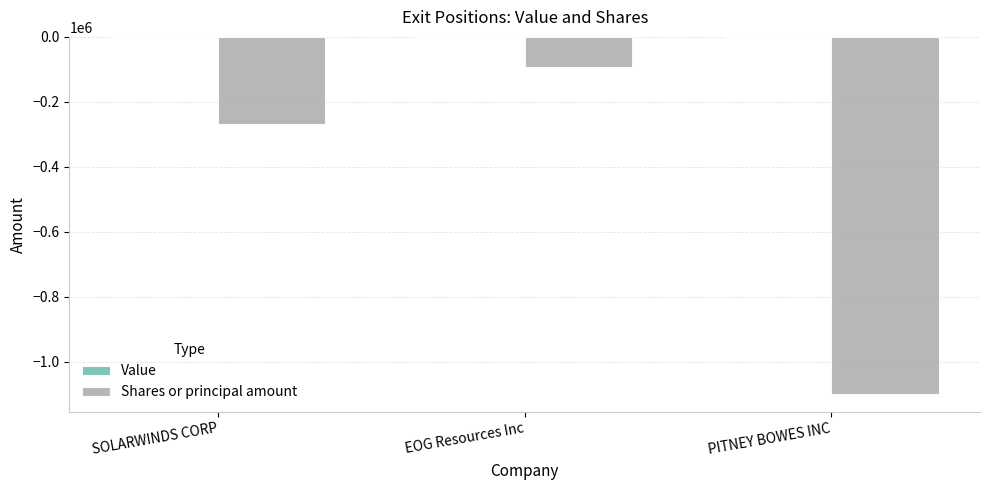

List the labels in order of value, smallest first.

PITNEY BOWES INC, SOLARWINDS CORP, EOG Resources Inc